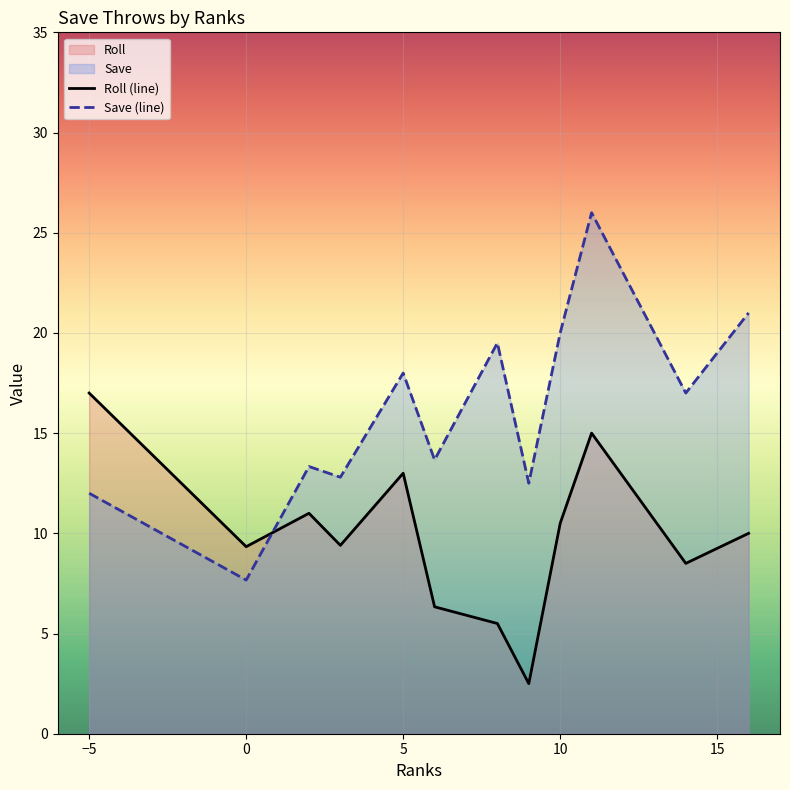

What is the maximum value for Roll (line)?

17.0